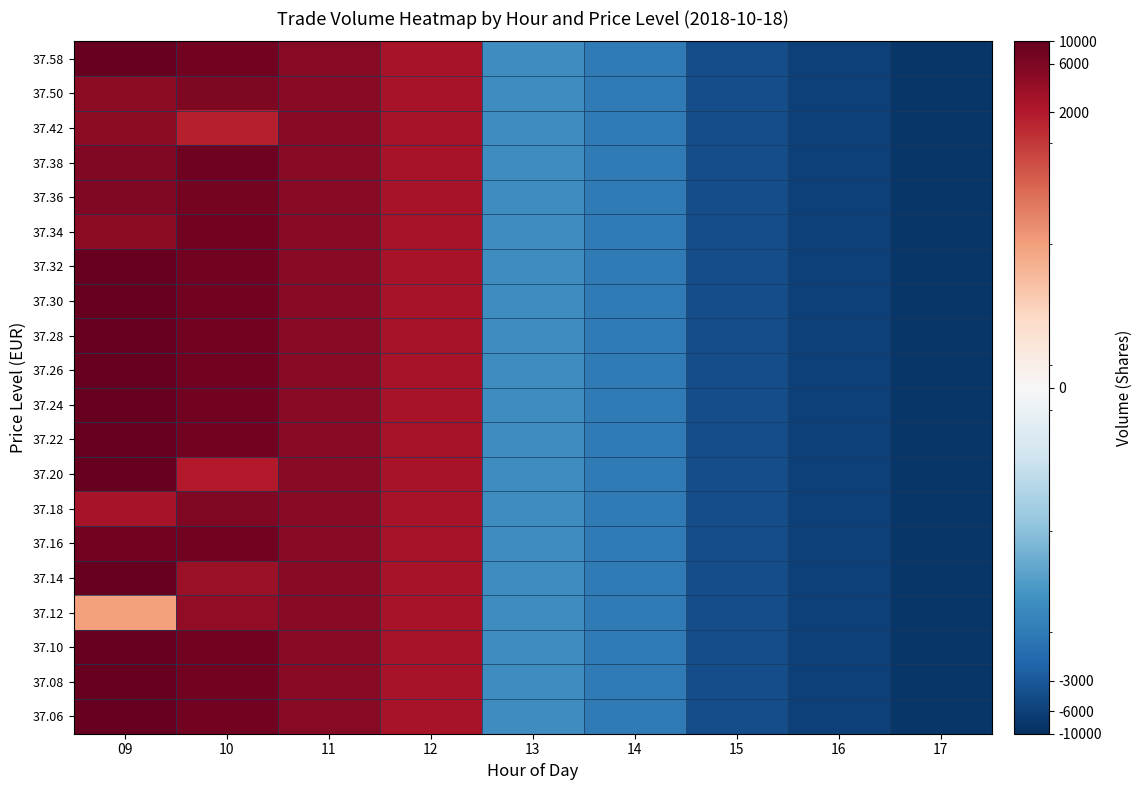

Which series has the largest total across all categories?

37.58